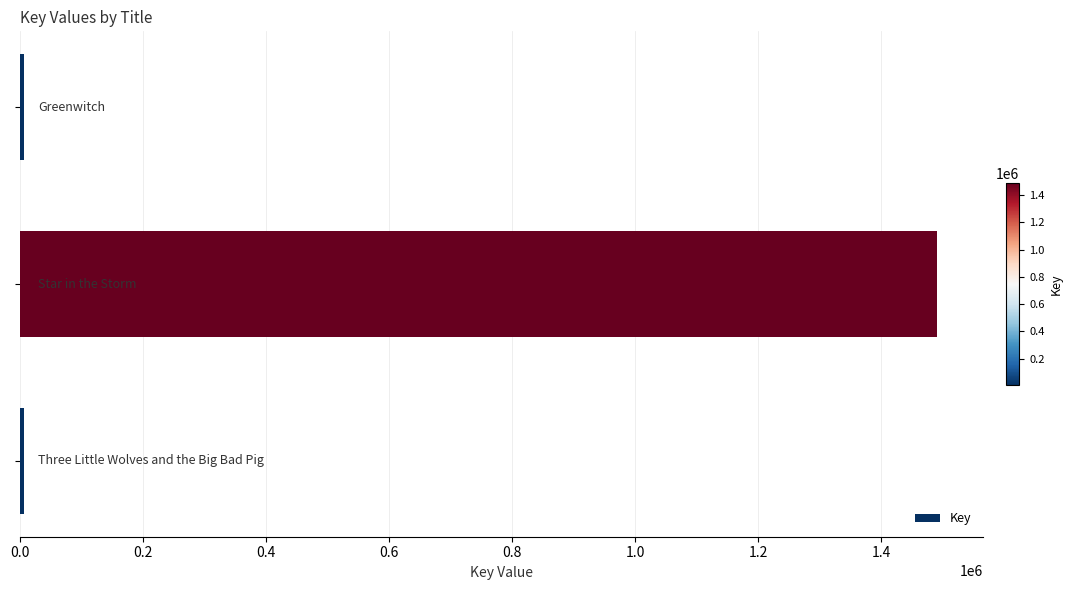

What is the sum of all values?

1503519